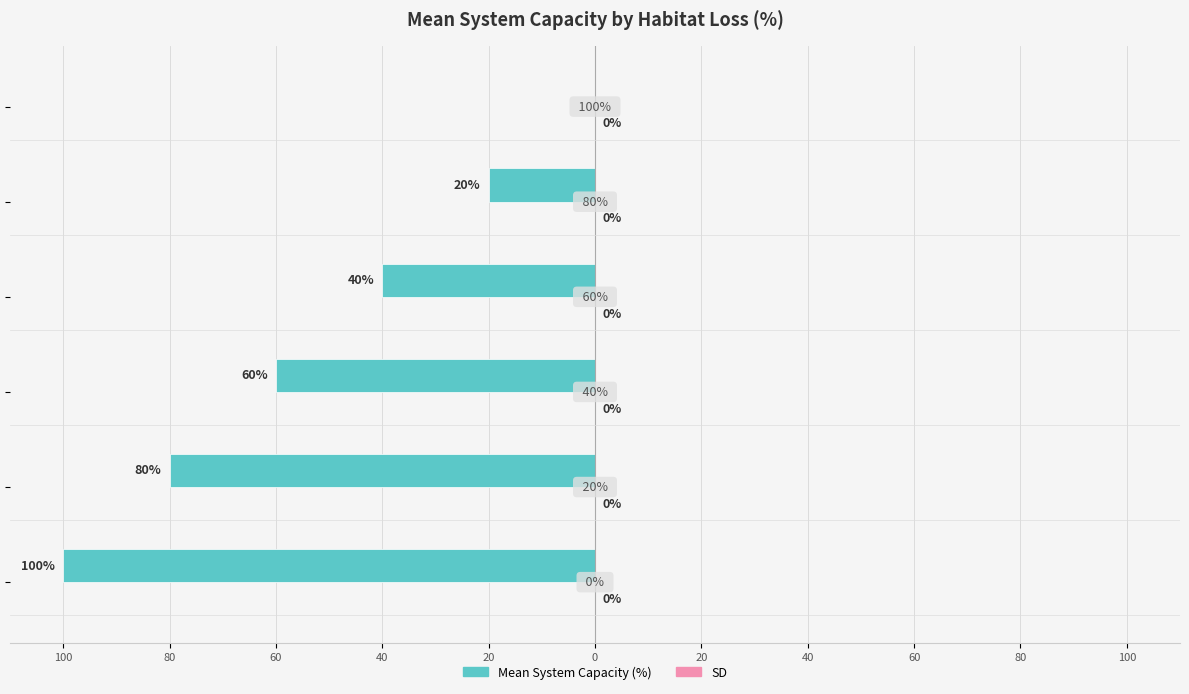

Count the number of categories in the chart.

6